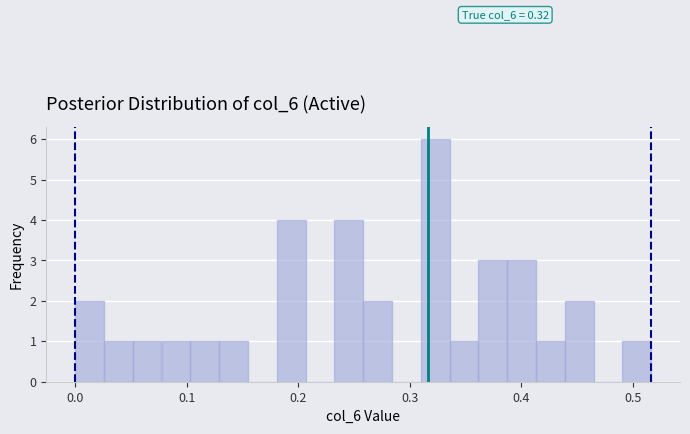

Around what value on the x-axis is the tallest bar? Give the approximate position of its centre, as read against the axis.

0.32